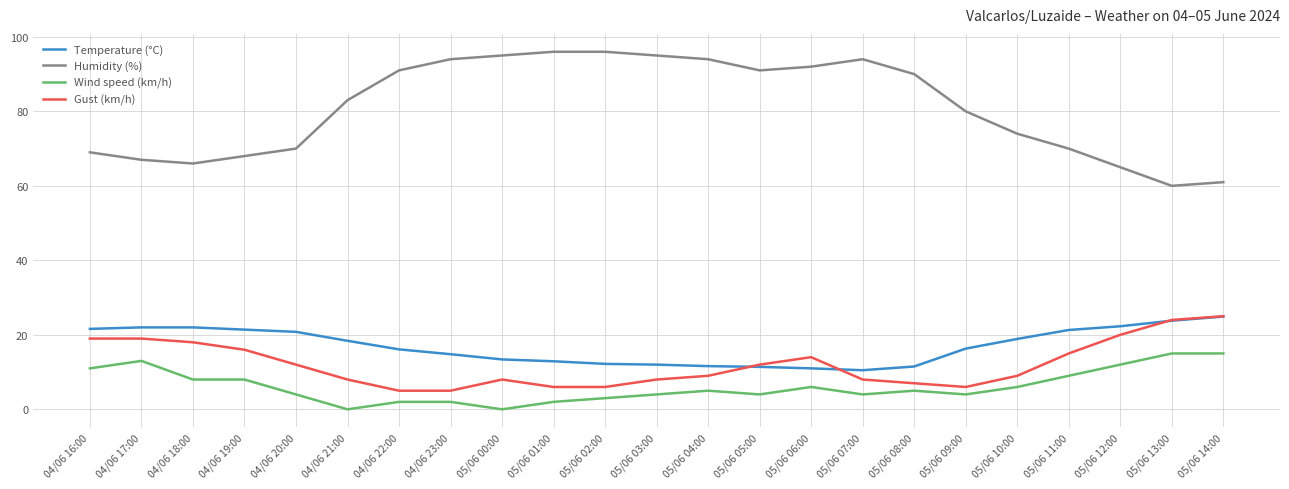

Which series has the largest total across all categories?

Humidity (%)